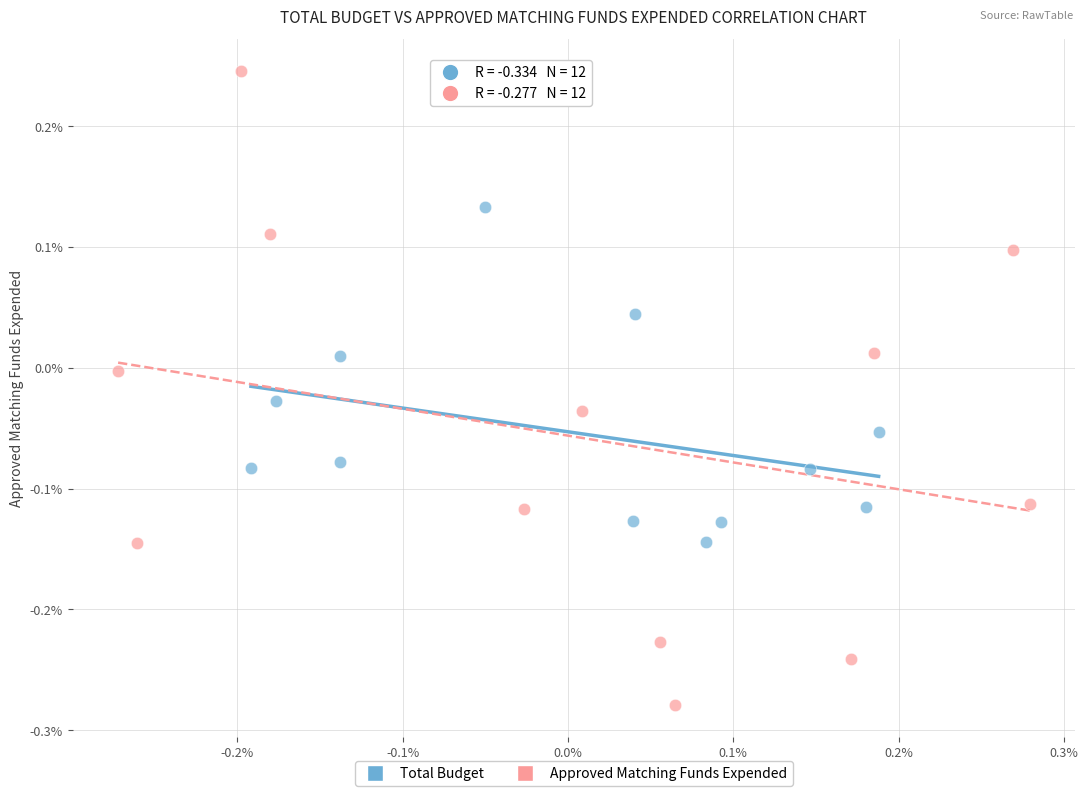

What are all the series names shown in the legend?

Total Budget, Approved Matching Funds Expended